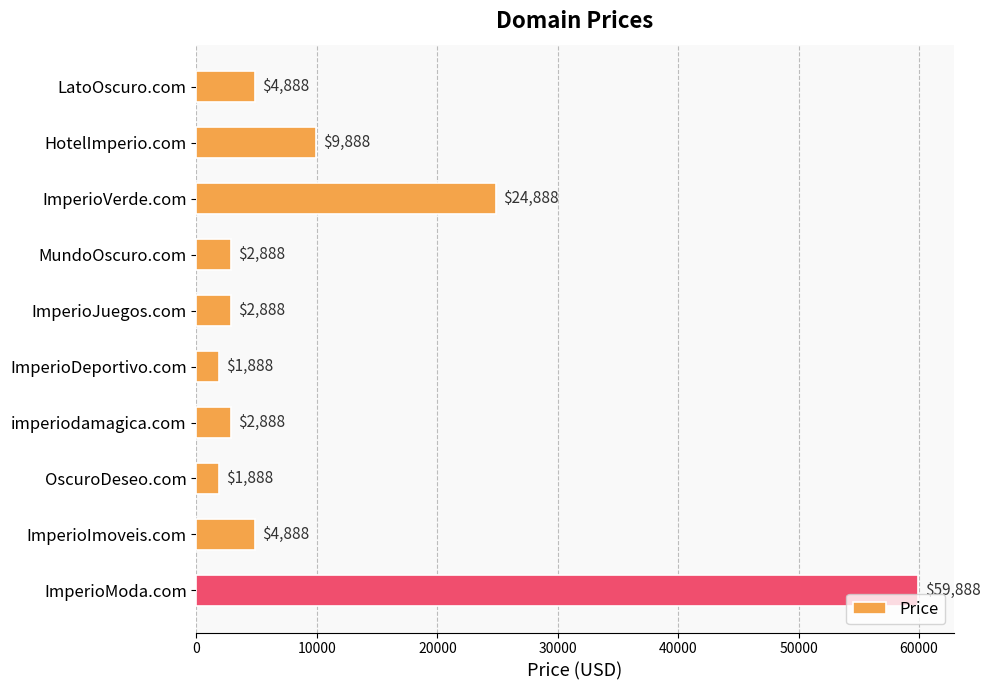

Where is the data nearest to the value 30888?

ImperioVerde.com